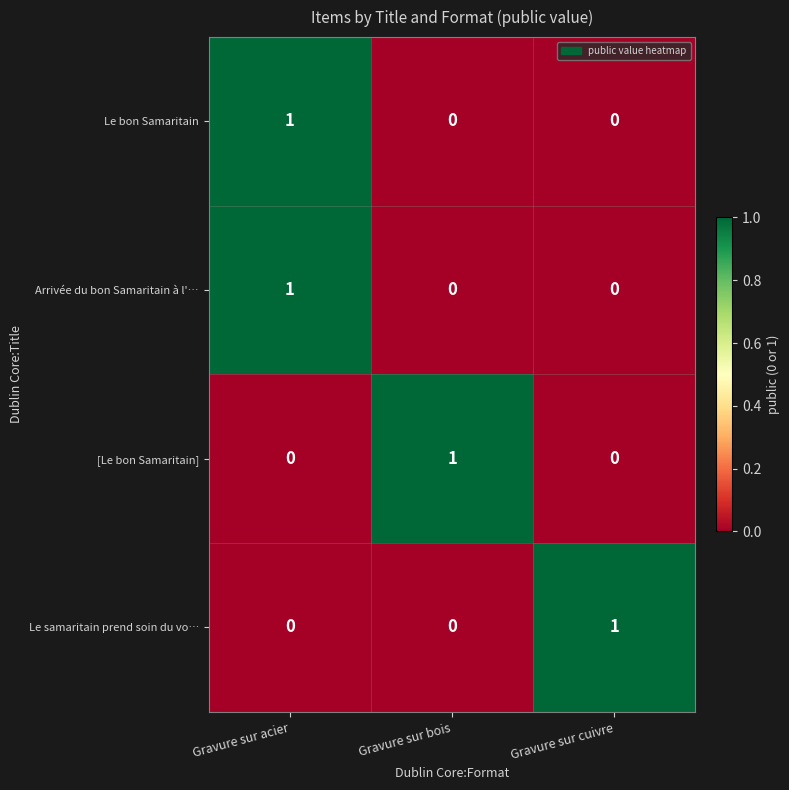

Reading left to right, transcribe all the data shown in this chart.

Le bon Samaritain: Gravure sur acier=1	Gravure sur bois=0	Gravure sur cuivre=0
Arrivée du bon Samaritain à l'…: Gravure sur acier=1	Gravure sur bois=0	Gravure sur cuivre=0
[Le bon Samaritain]: Gravure sur acier=0	Gravure sur bois=1	Gravure sur cuivre=0
Le samaritain prend soin du vo…: Gravure sur acier=0	Gravure sur bois=0	Gravure sur cuivre=1